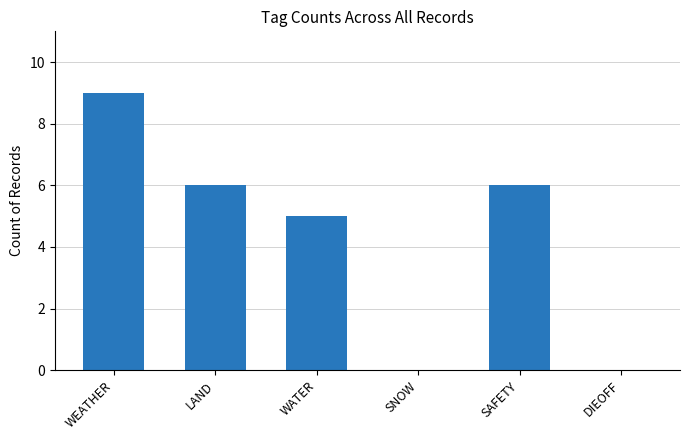

How many series are shown in this chart?

1